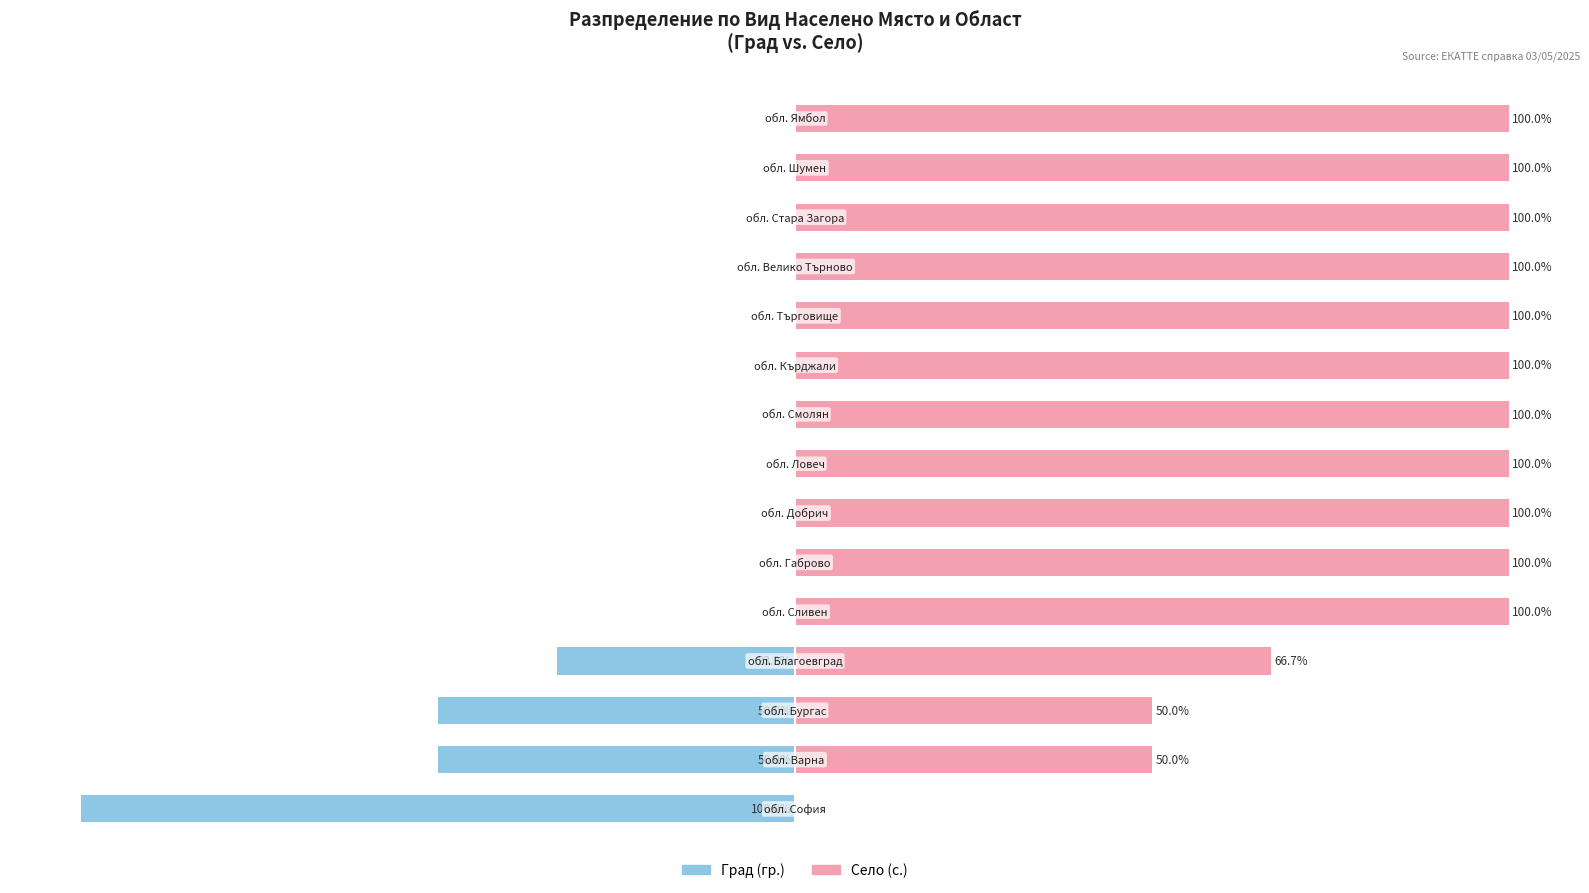

What is the average value of the Село (с.) series?

84.4